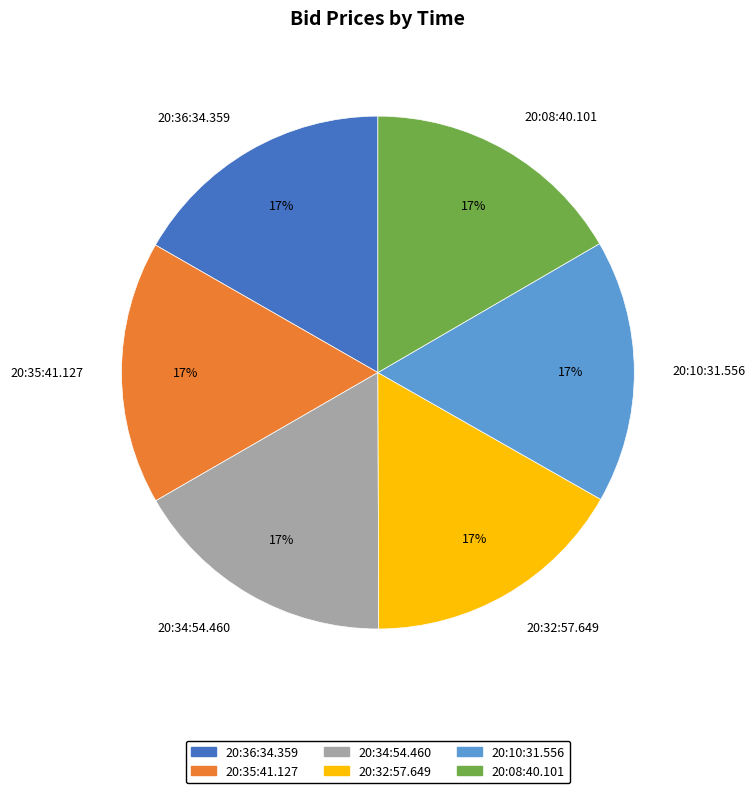

Does 20:10:31.556 account for over 50% of the chart?

No